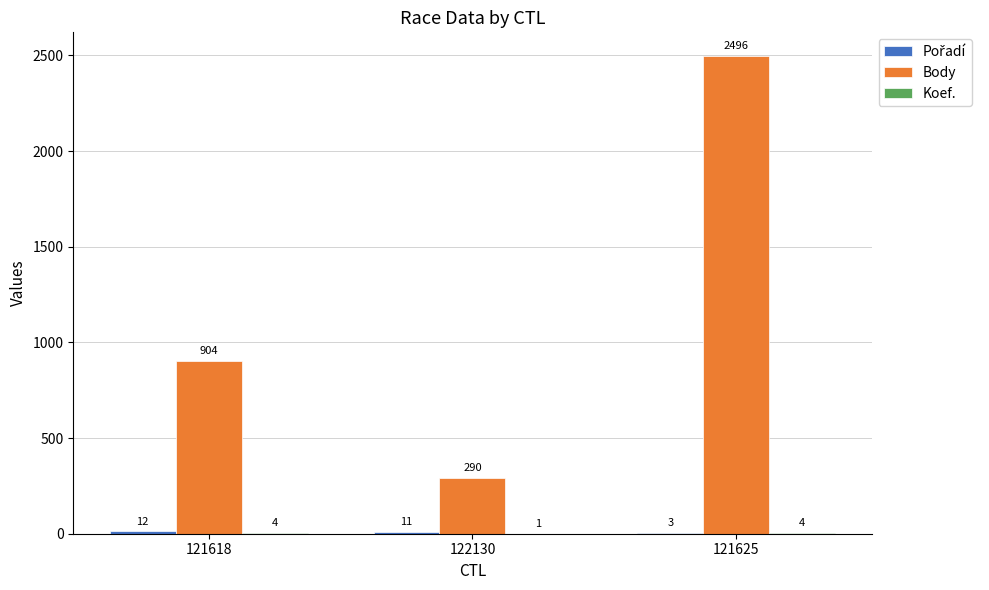

True or false: Body has a value of 904 at 121618.

True